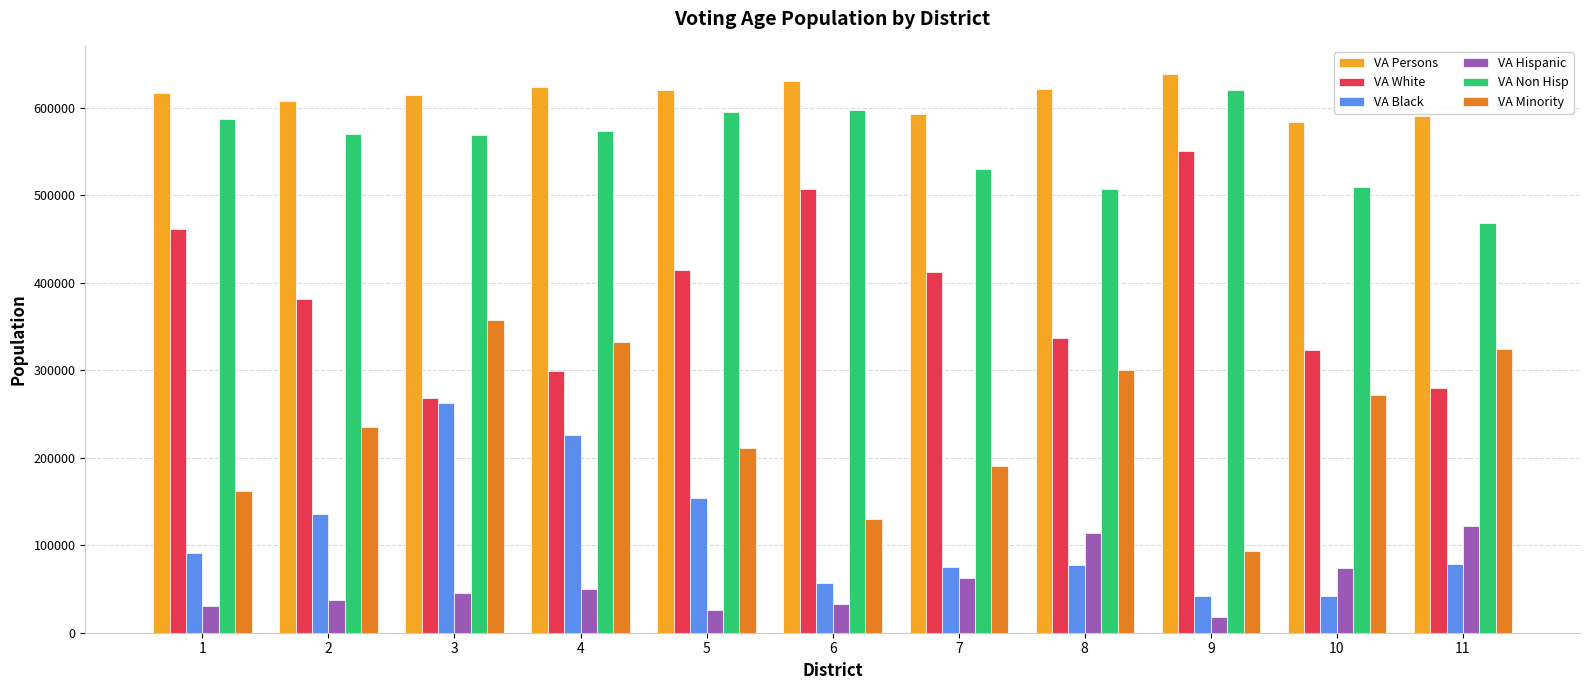

What is the difference between the VA Persons values at 4 and 7?

31837